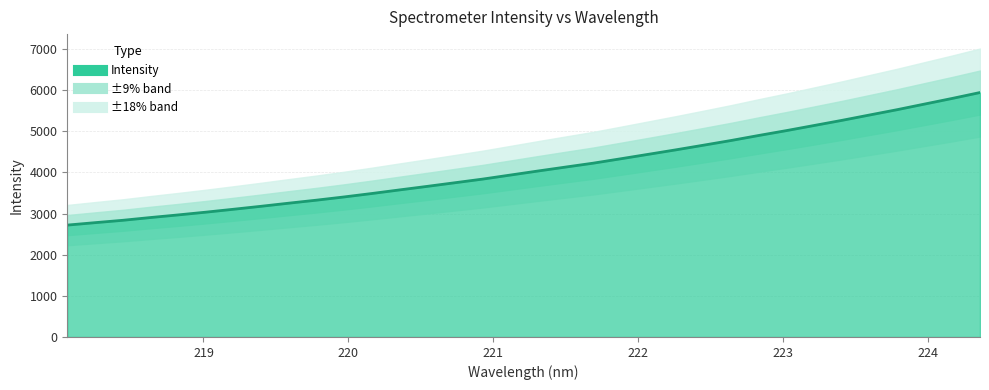

What is the difference between the maximum and minimum values?

3223.4